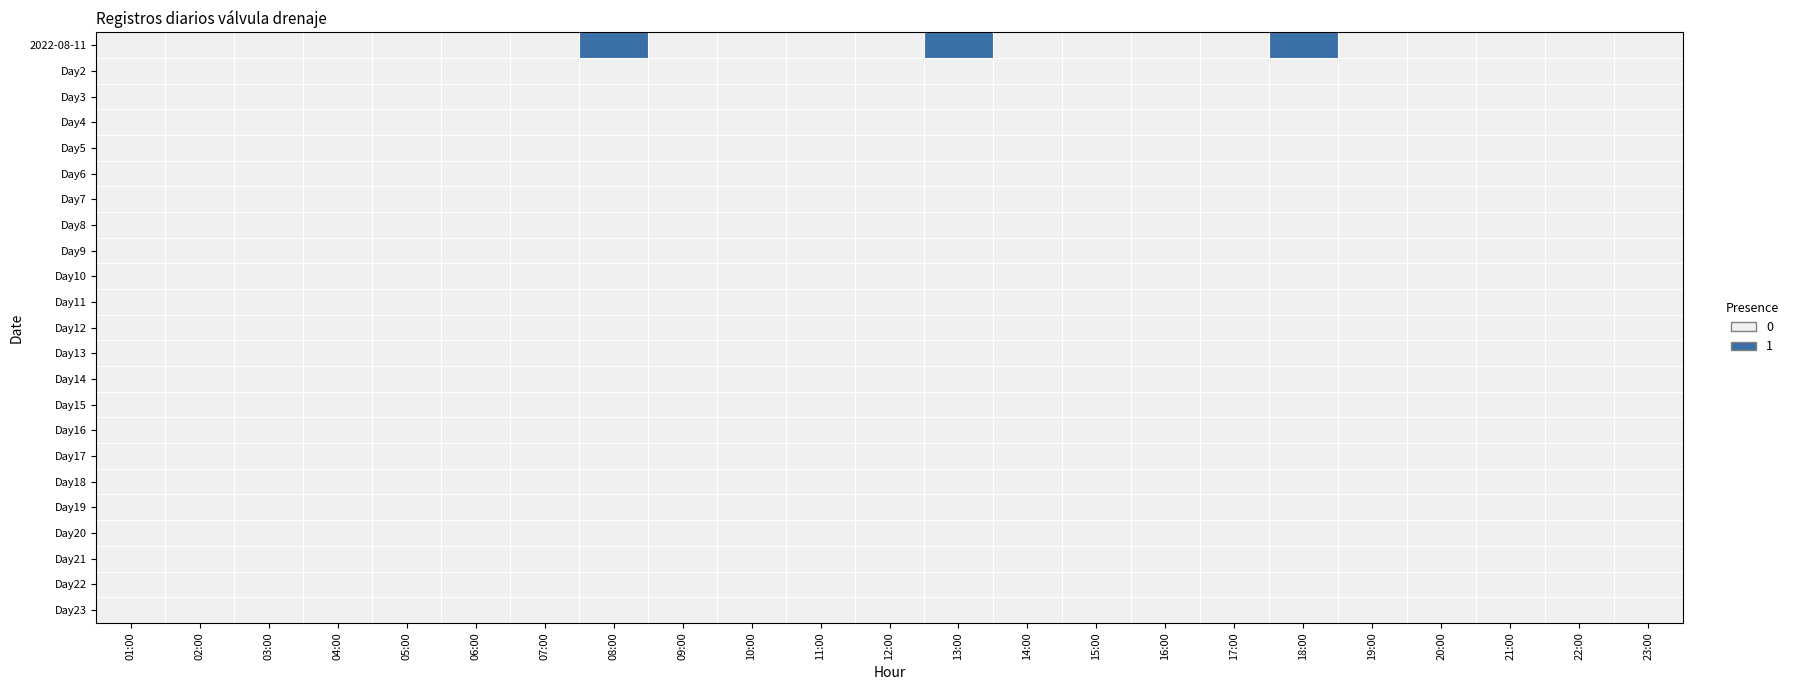

Which series has the largest total across all categories?

2022-08-11